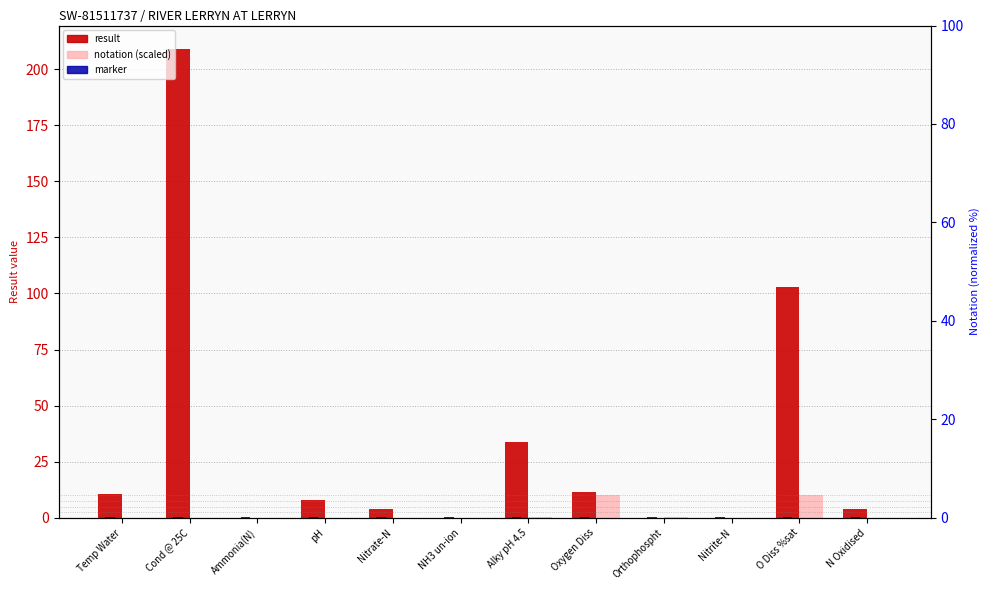

What is the greatest value displayed?

209.0